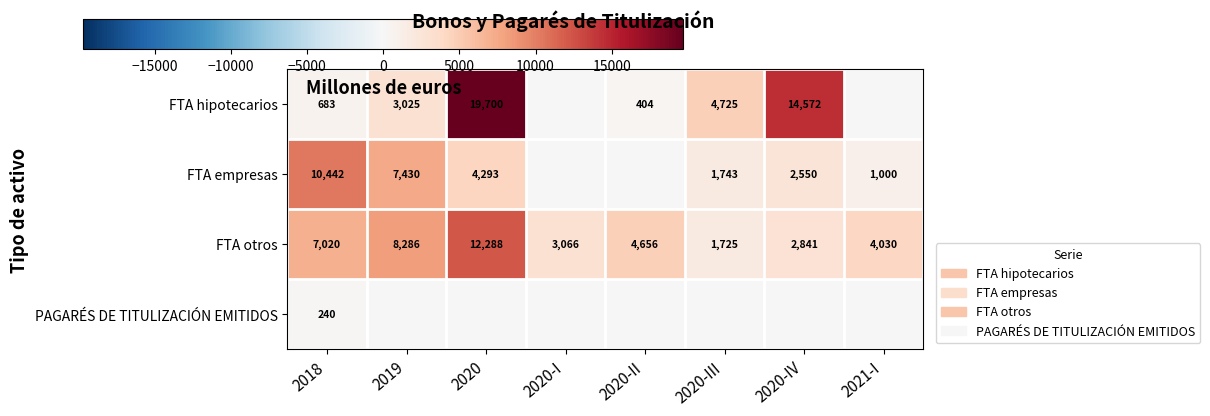

What is the total value across all series at 2020-II?

5059.5